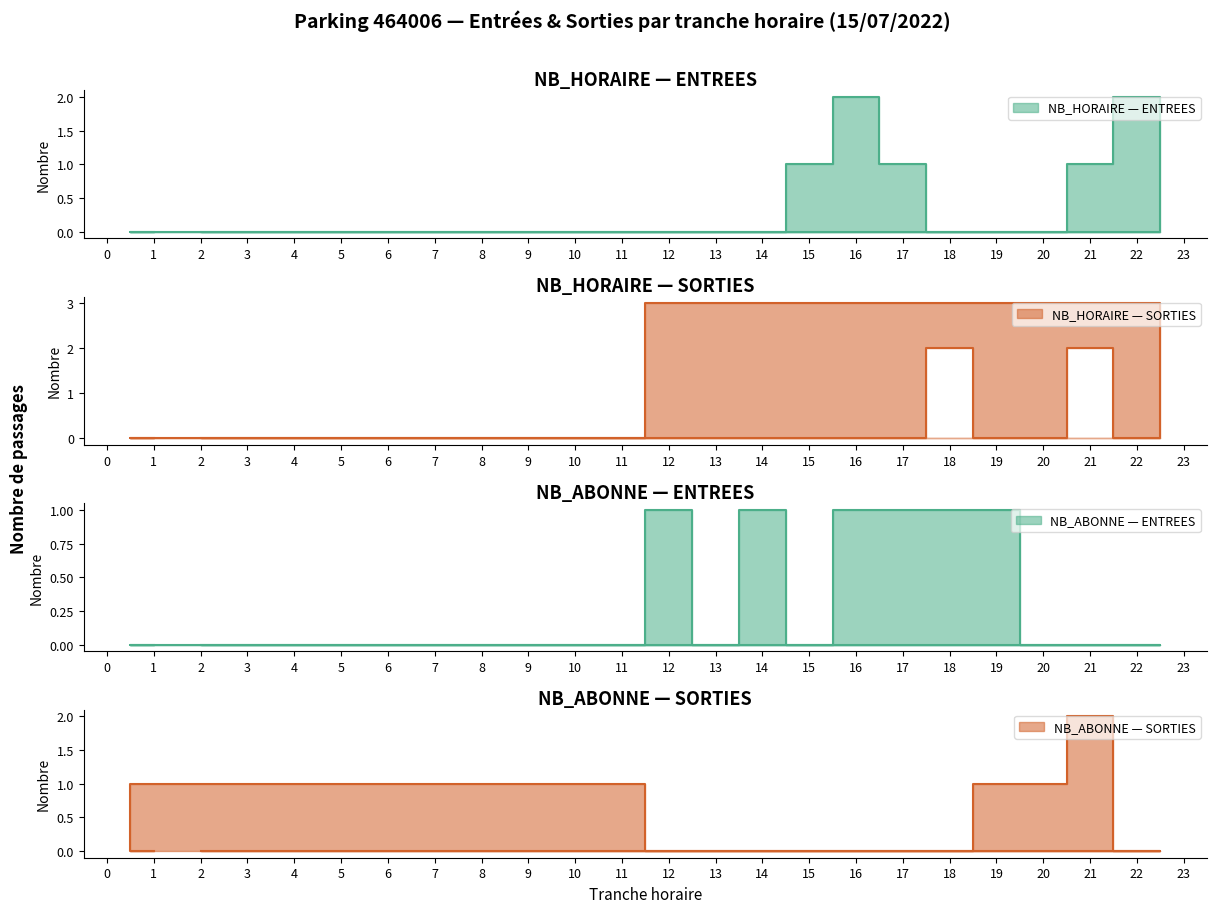

At how many categories does at least one series exceed 0?

12